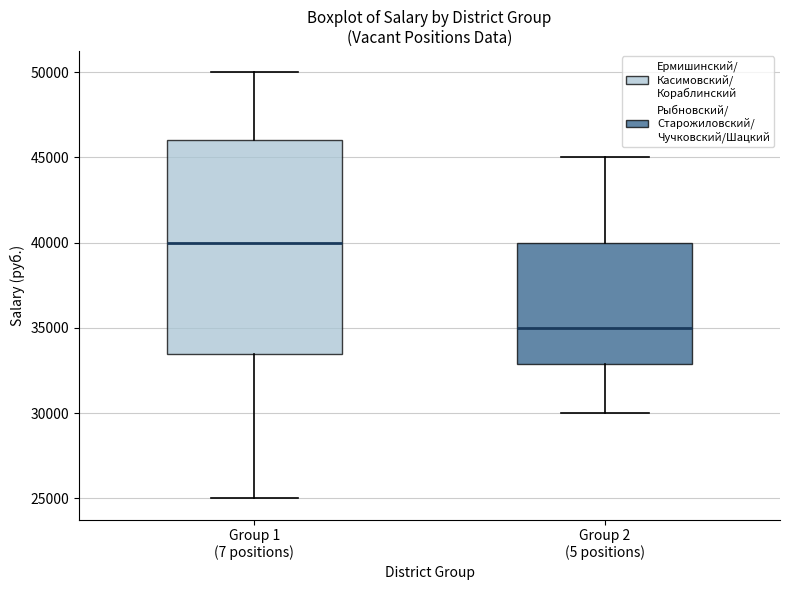

Where is the upper edge of the box for Group 2 (5 positions) on the y-axis? The values are not printed on the chart, so give them approximately, as read against the axis.

40000